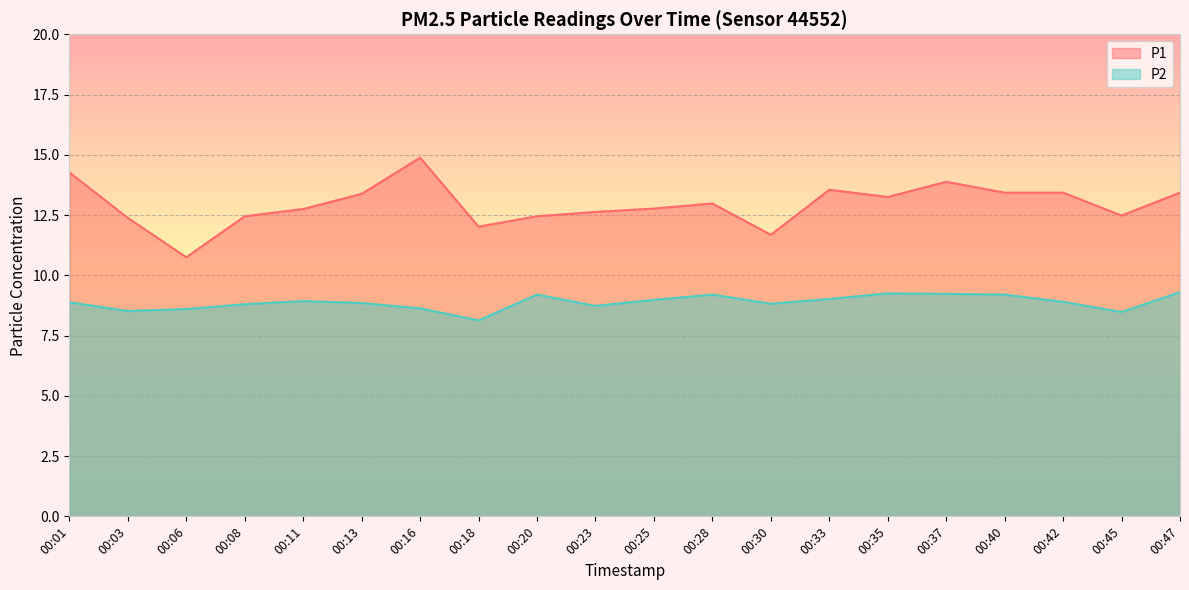

True or false: P2 and P1 cross at least once.

False